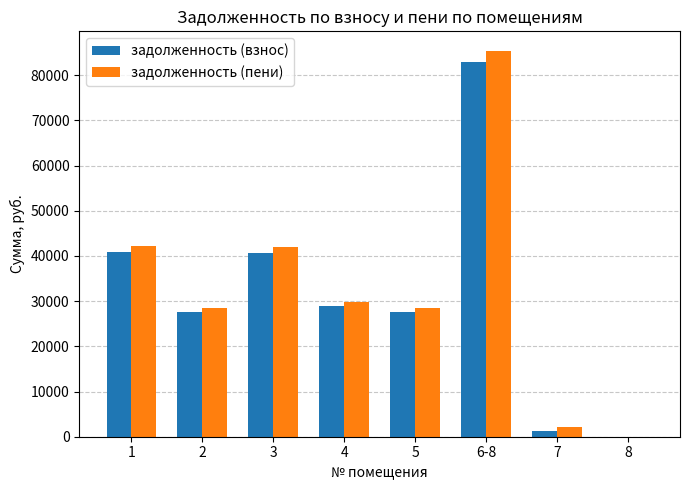

What is the sum of all задолженность (взнос) values?

250113.8